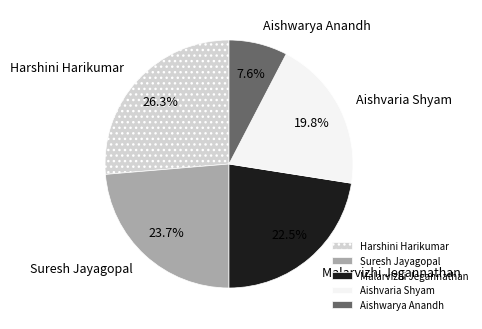

Is it true that Aishvaria Shyam is 12% of the pie?

False